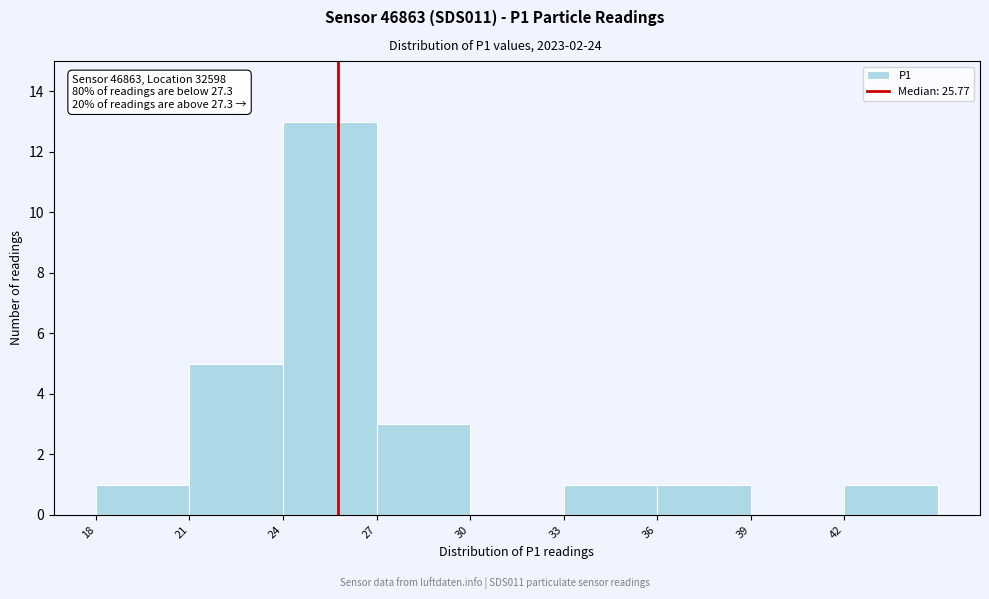

Which range on the x-axis has the tallest bar?

24 to 27